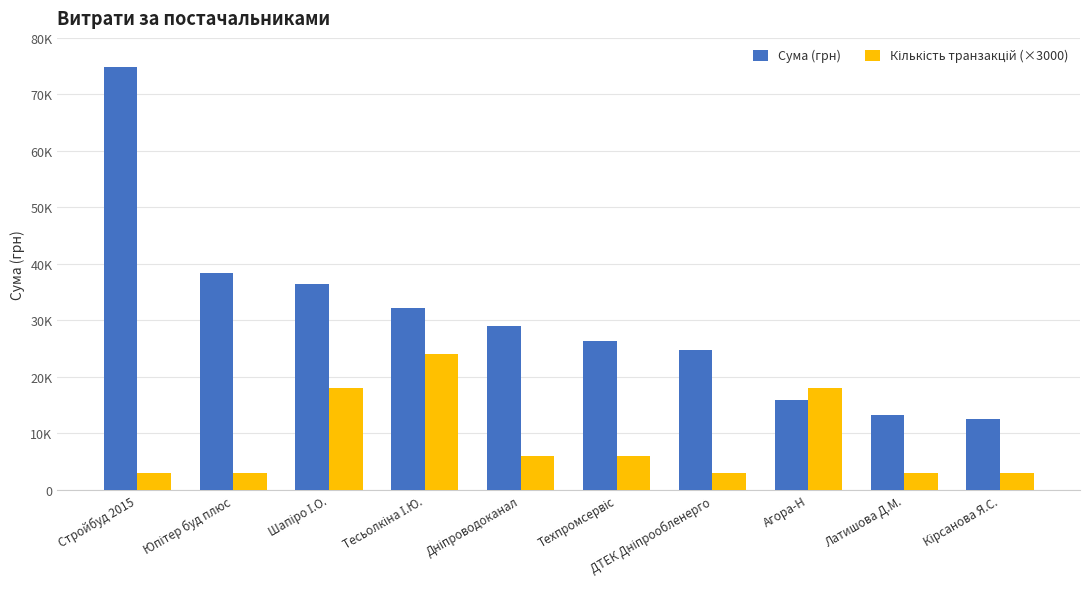

Which has a higher value, Дніпроводоканал or Латишова Д.М.?

Дніпроводоканал